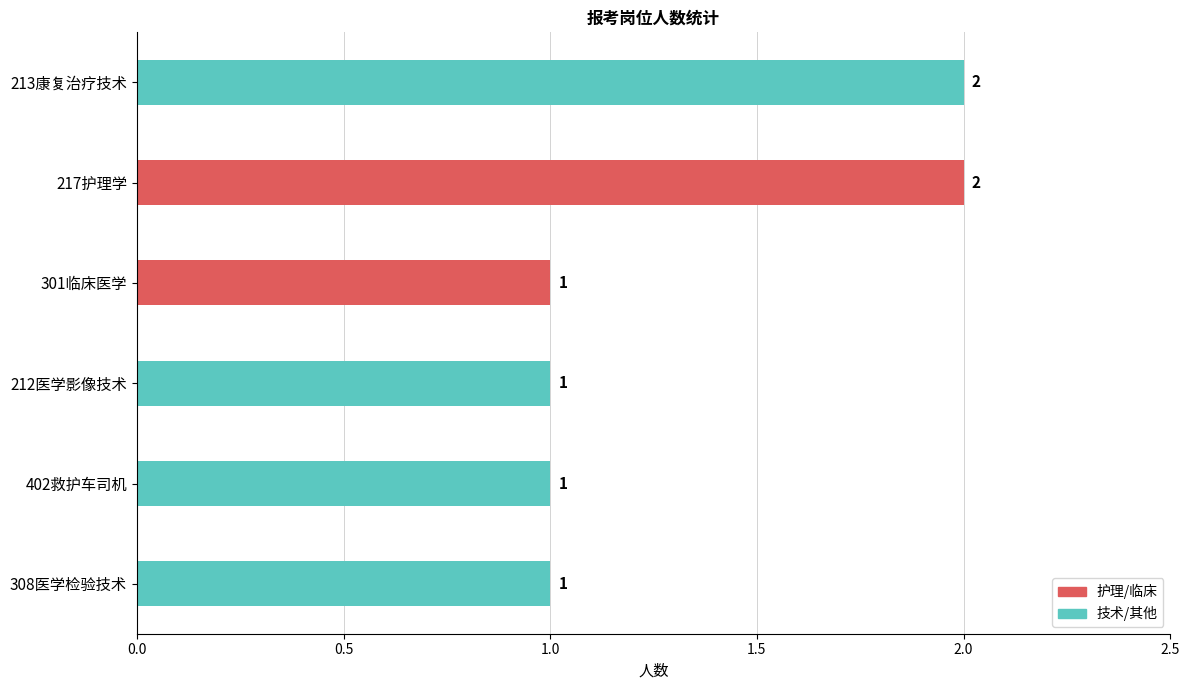

What is the sum of the values at 402救护车司机 and 213康复治疗技术?

3